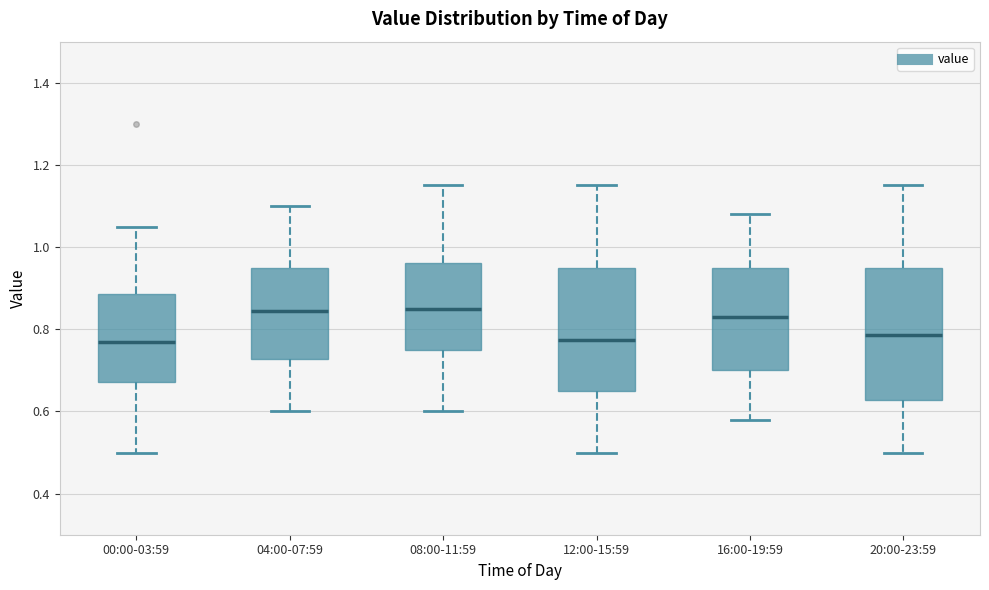

Which box is the tallest, from its lower edge to its upper edge?

20:00-23:59